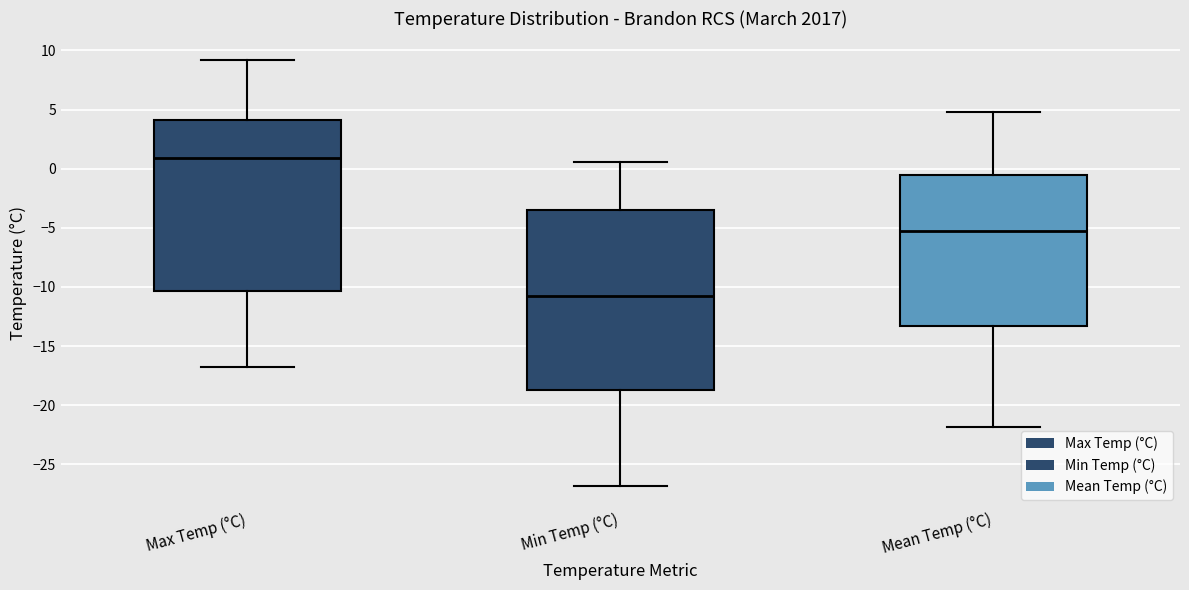

Which box is the tallest, from its lower edge to its upper edge?

Min Temp (°C)